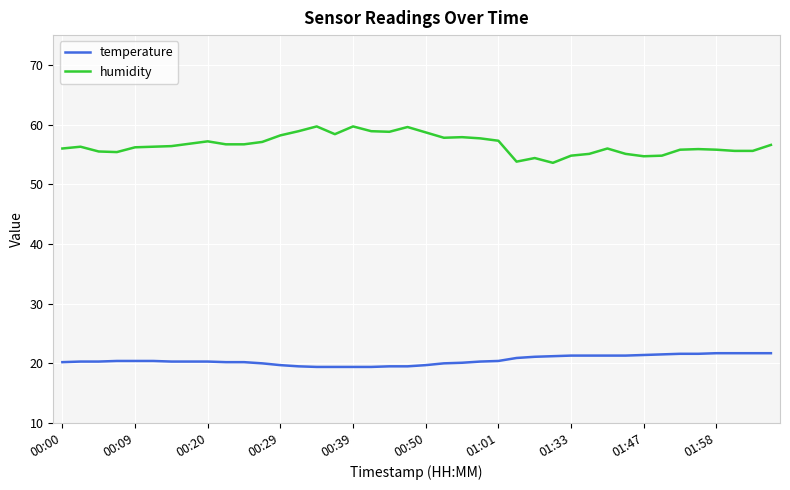

Which series has the widest spread of values?

humidity